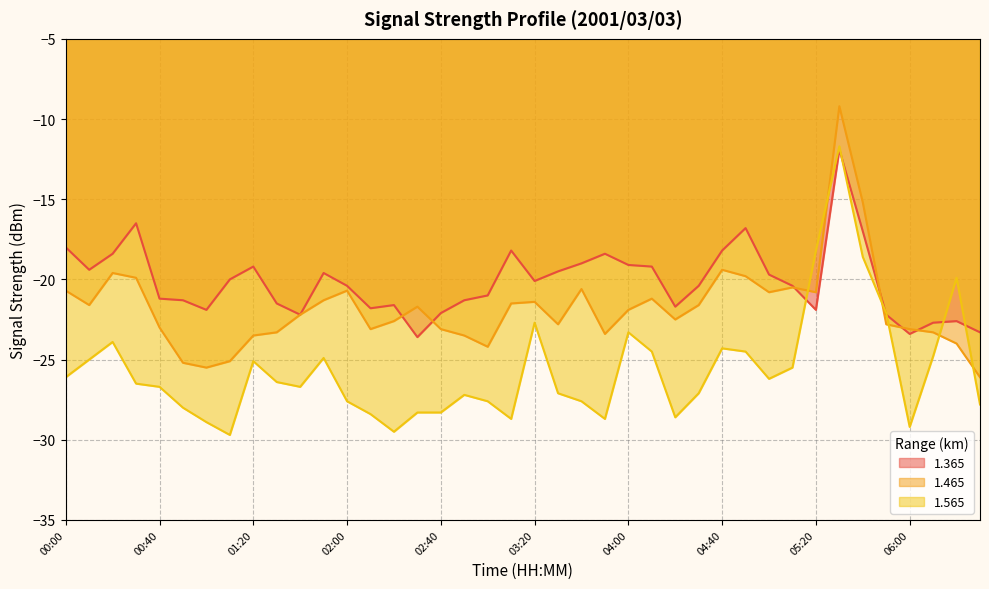

Which series has the largest range (max minus min)?

1.565